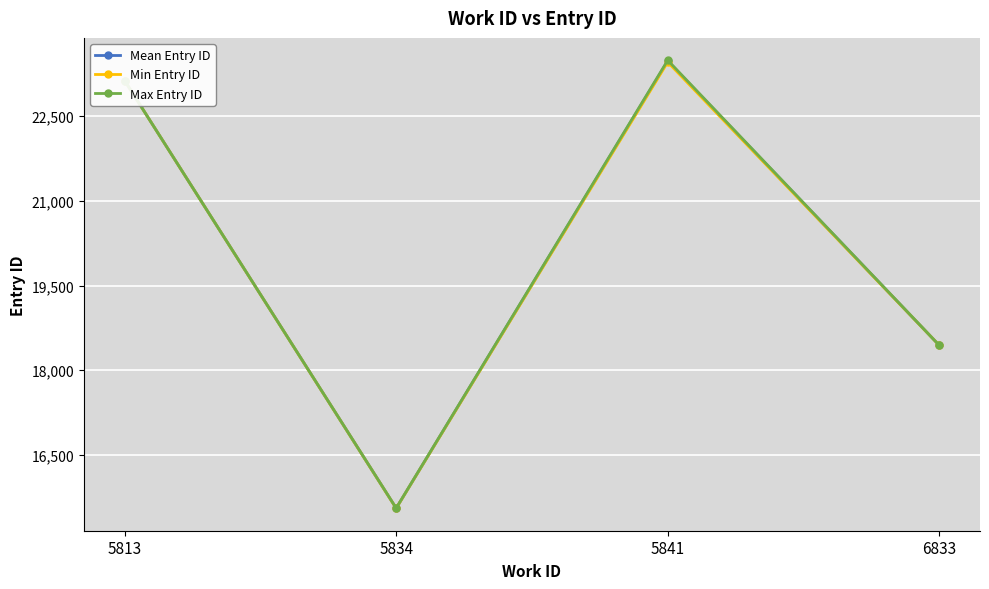

Between 5841 and 6833, which series saw the biggest shift?

Max Entry ID